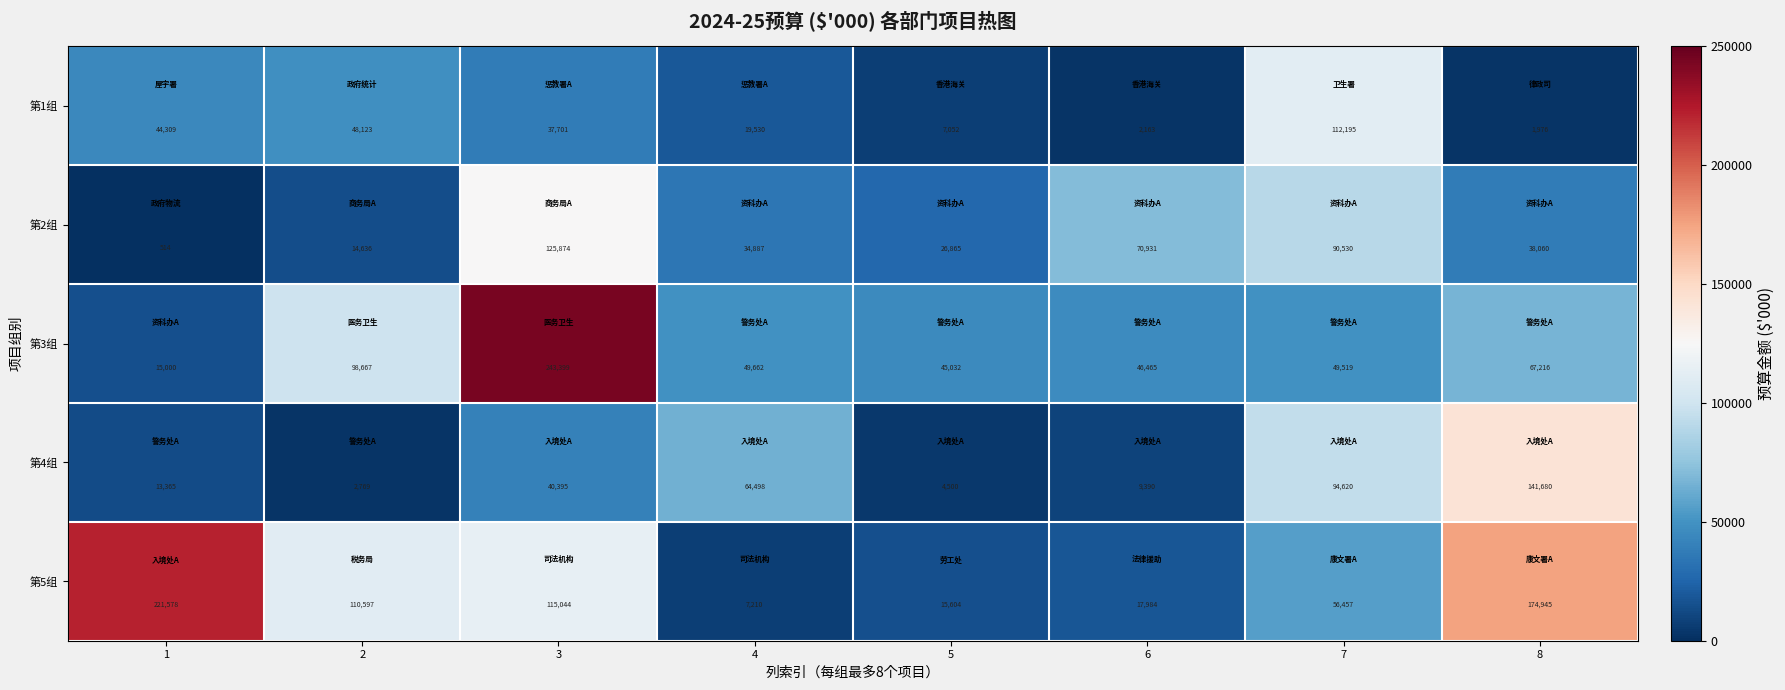

What is the sum of all 第2组 values?

402297